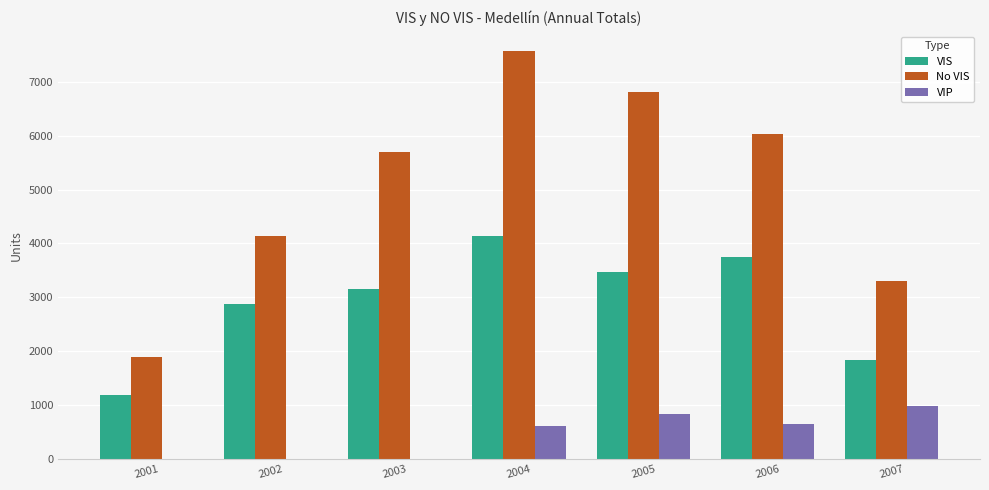

Reading left to right, extract all data points from this chart.

VIS: 2001=1180	2002=2877	2003=3153	2004=4146	2005=3467	2006=3742	2007=1836
No VIS: 2001=1885	2002=4133	2003=5689	2004=7562	2005=6804	2006=6032	2007=3295
VIP: 2001=0	2002=0	2003=0	2004=611	2005=838	2006=644	2007=976